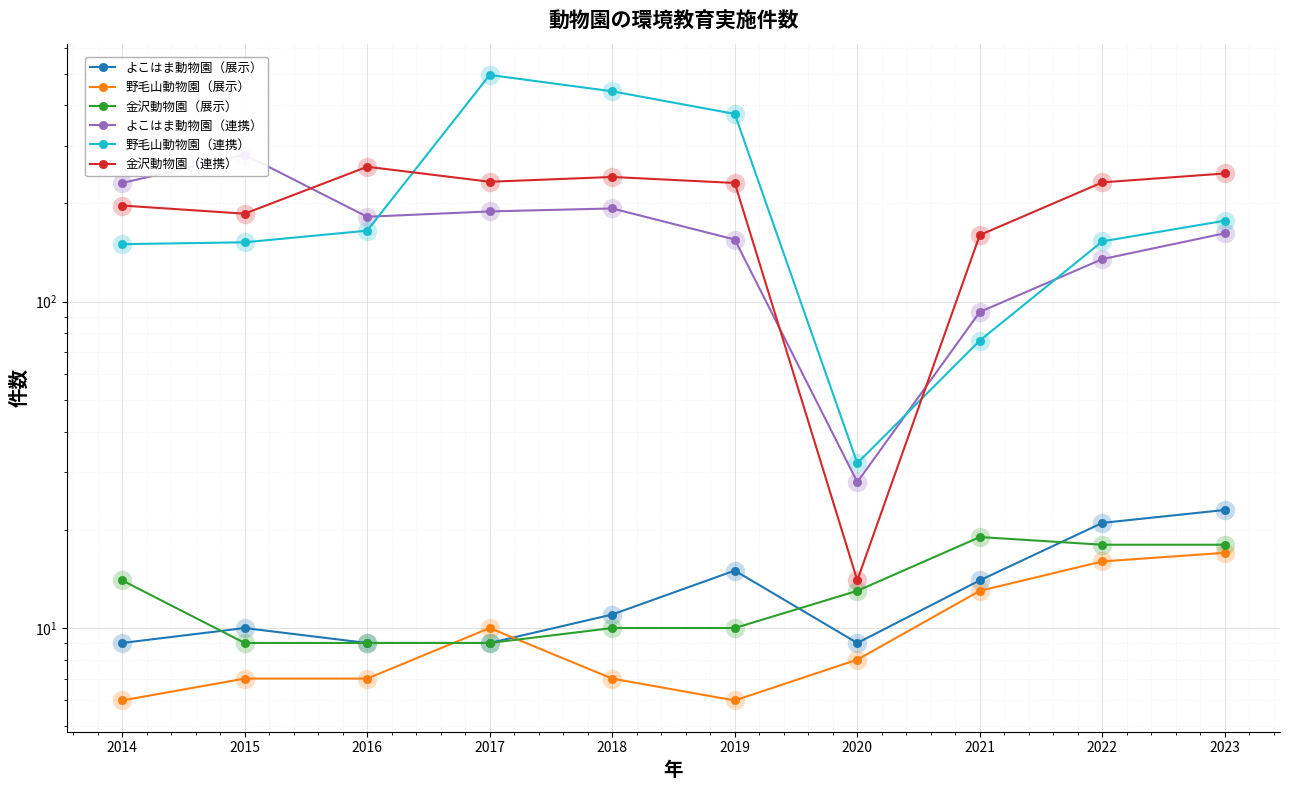

What is the sum of the よこはま動物園（連携） values at 2020 and 2023?

190